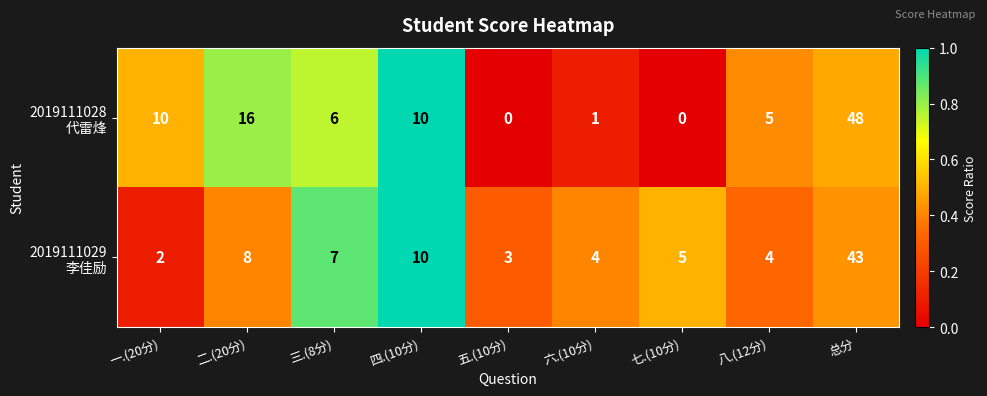

At which category does the chart reach its peak across all series?

总分